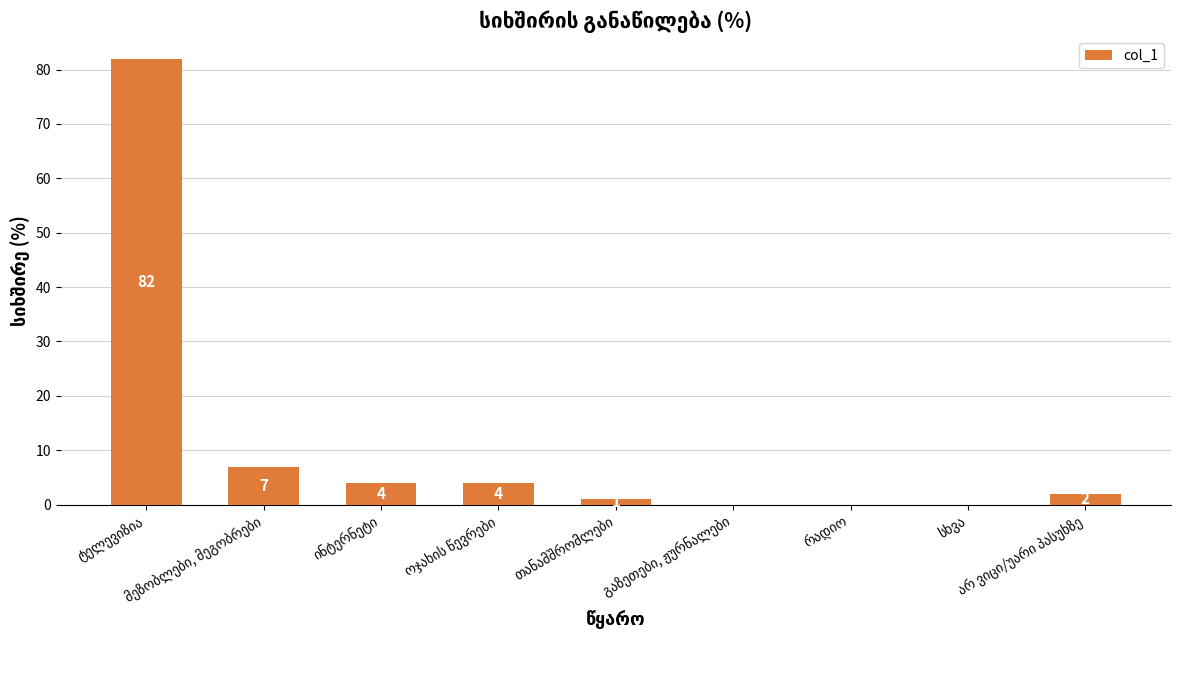

What is the greatest value displayed?

82